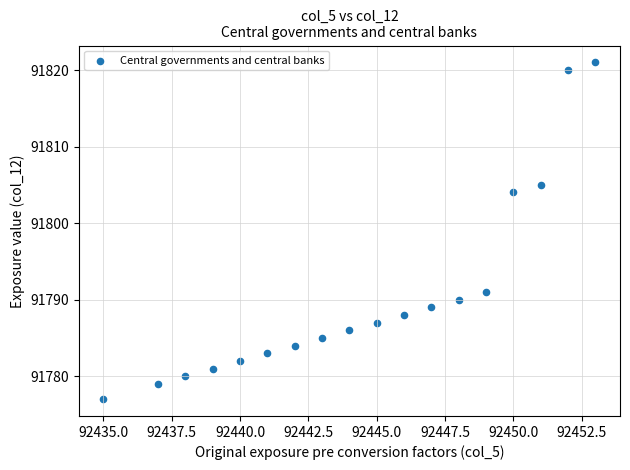

What is the range of Y values (max minus min)?

44